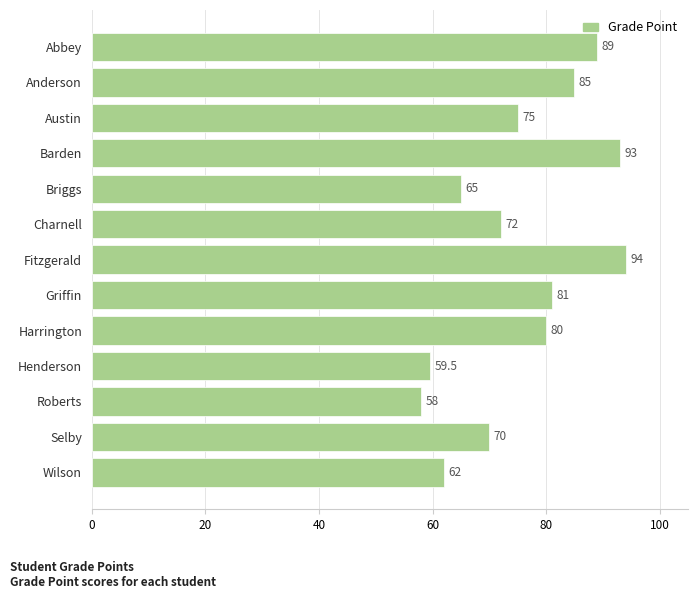

Are the bars horizontal?

Yes